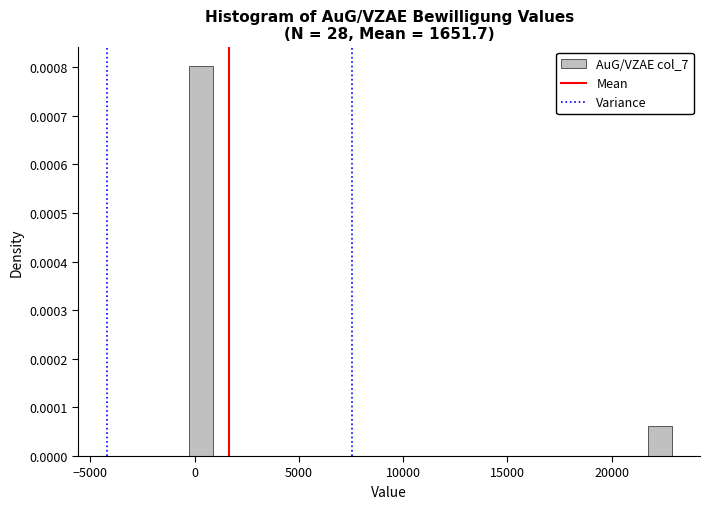

Read against the x-axis, roughly where is the centre of the tallest bar?

500